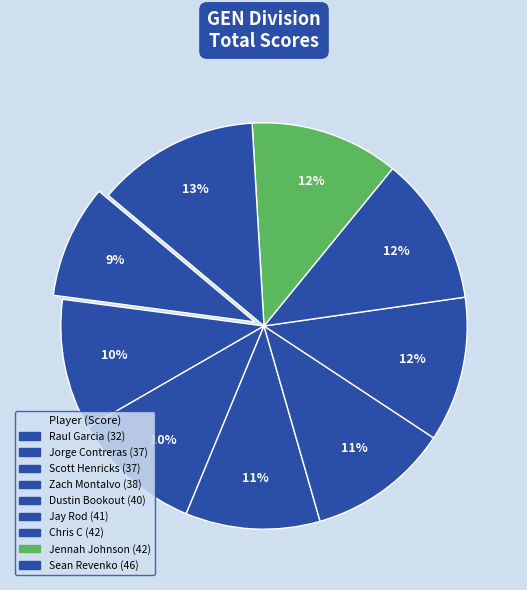

Count the number of slices in the pie.

9